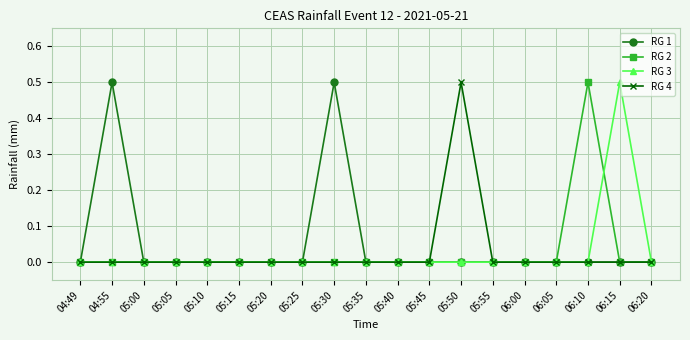

What position from the left is 04:55?

2